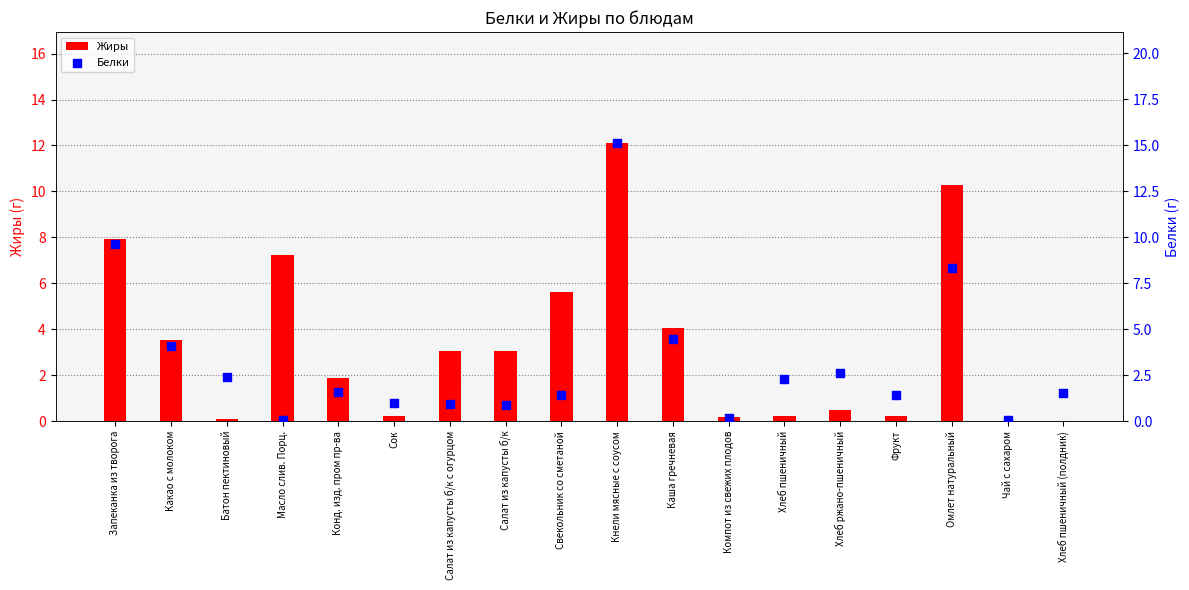

What are all the series names shown in the legend?

Жиры, Белки